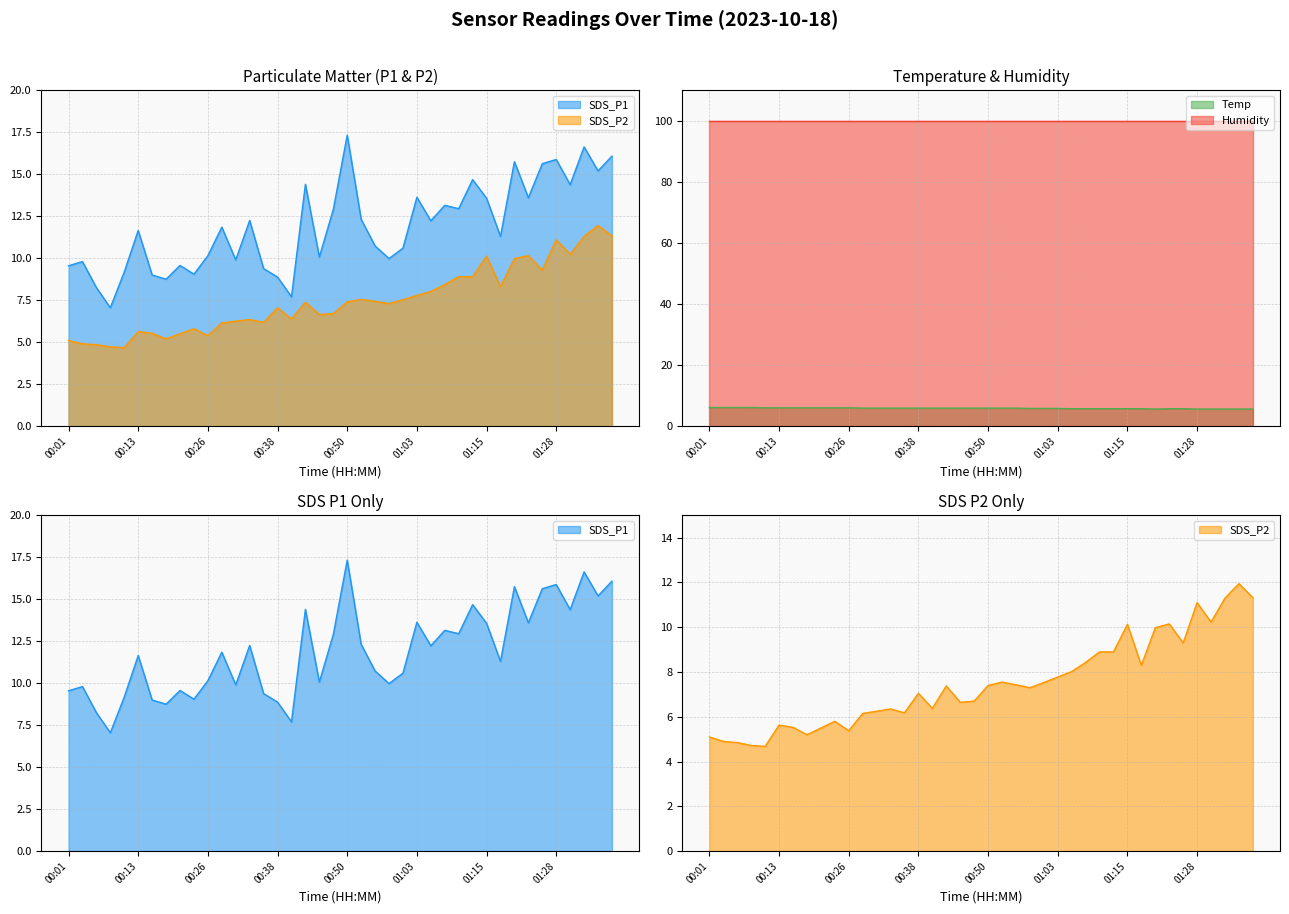

True or false: Temp and Humidity intersect in this chart.

False